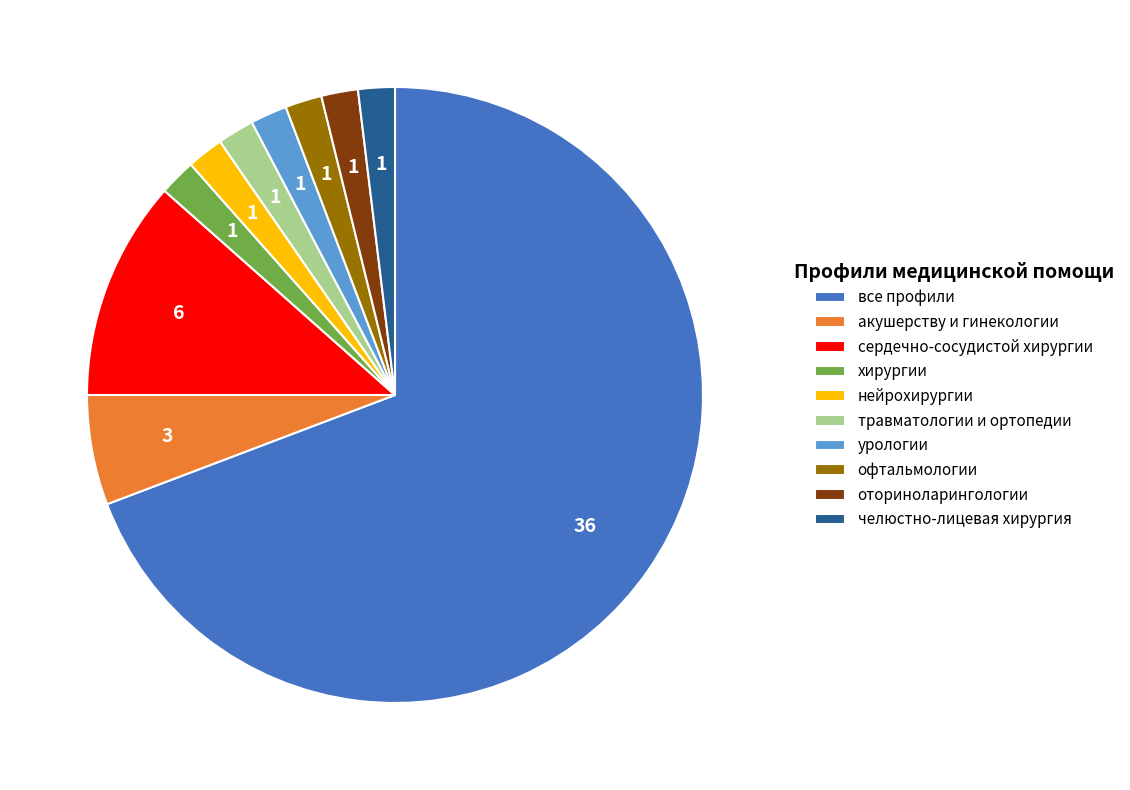

True or false: урологии accounts for 9% of the total.

False